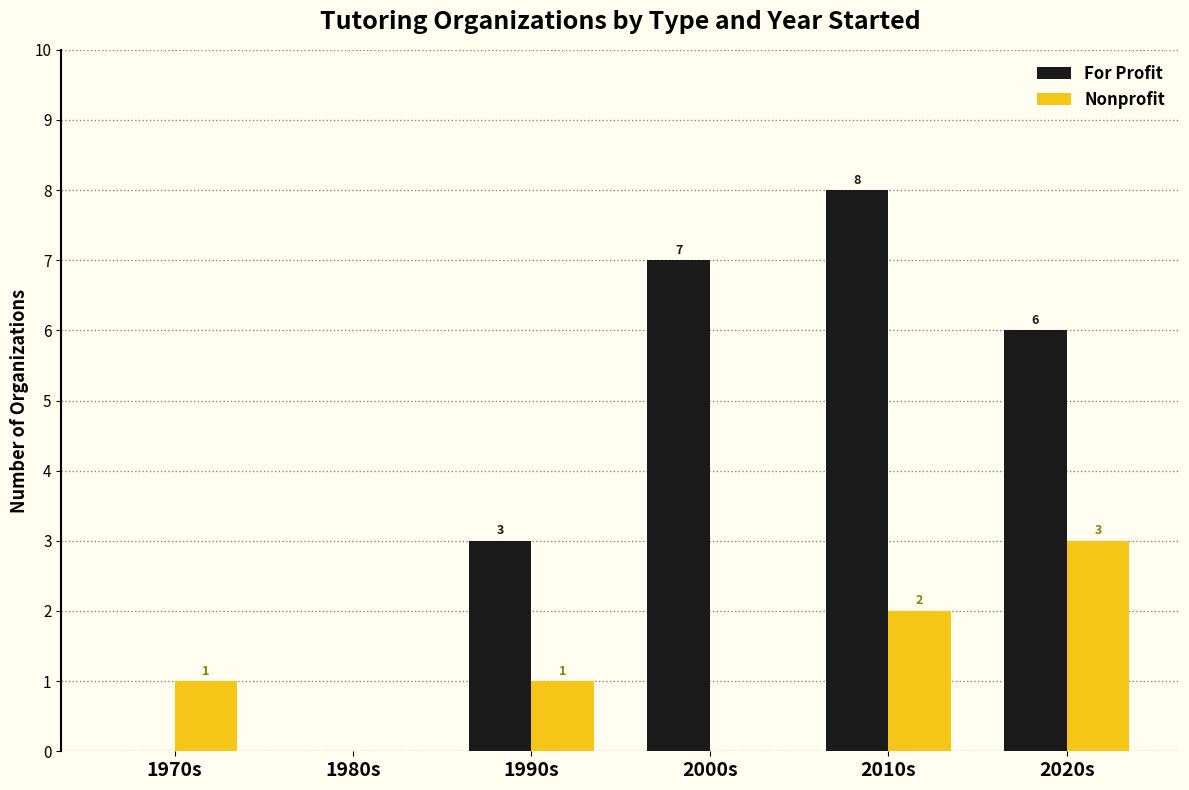

Reading left to right, what are all the values shown in this chart?

For Profit: 1970s=0	1980s=0	1990s=3	2000s=7	2010s=8	2020s=6
Nonprofit: 1970s=1	1980s=0	1990s=1	2000s=0	2010s=2	2020s=3